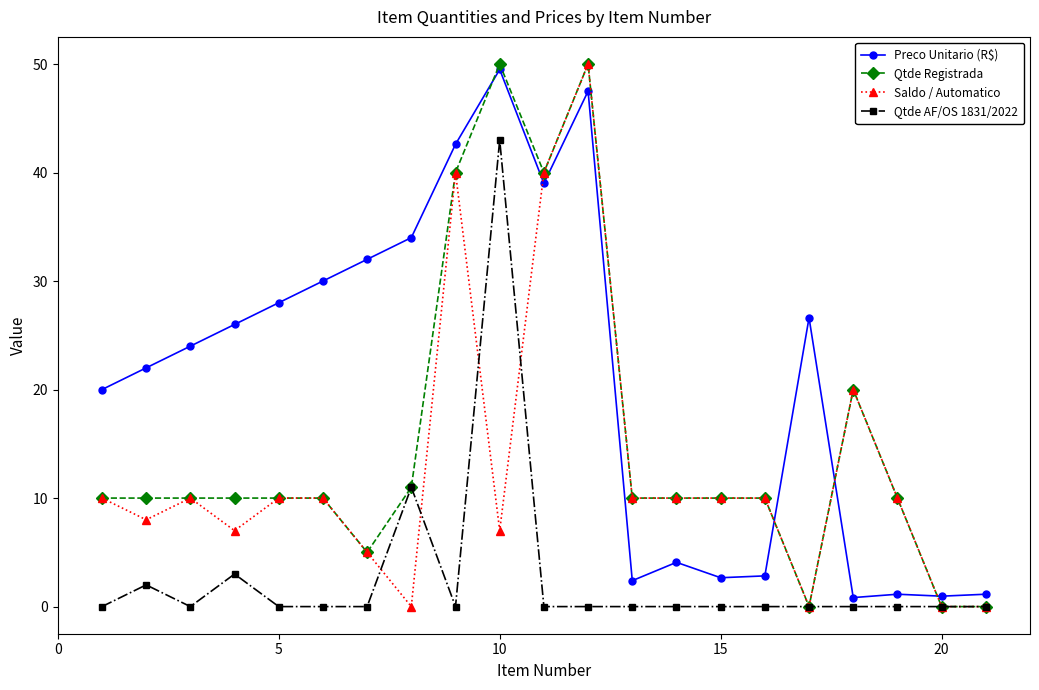

True or false: Qtde Registrada has more than 1 interior local peaks.

True